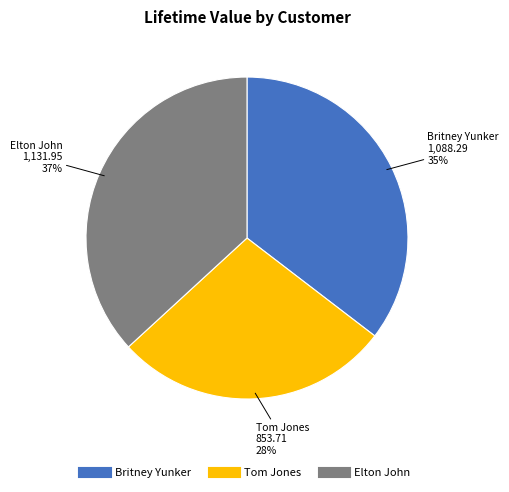

To the nearest percent, what portion does Britney Yunker represent?

35%